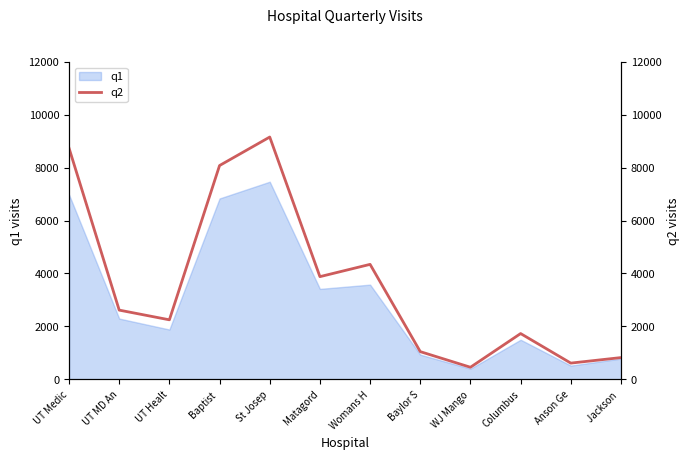

How many data points are above 2613?

5